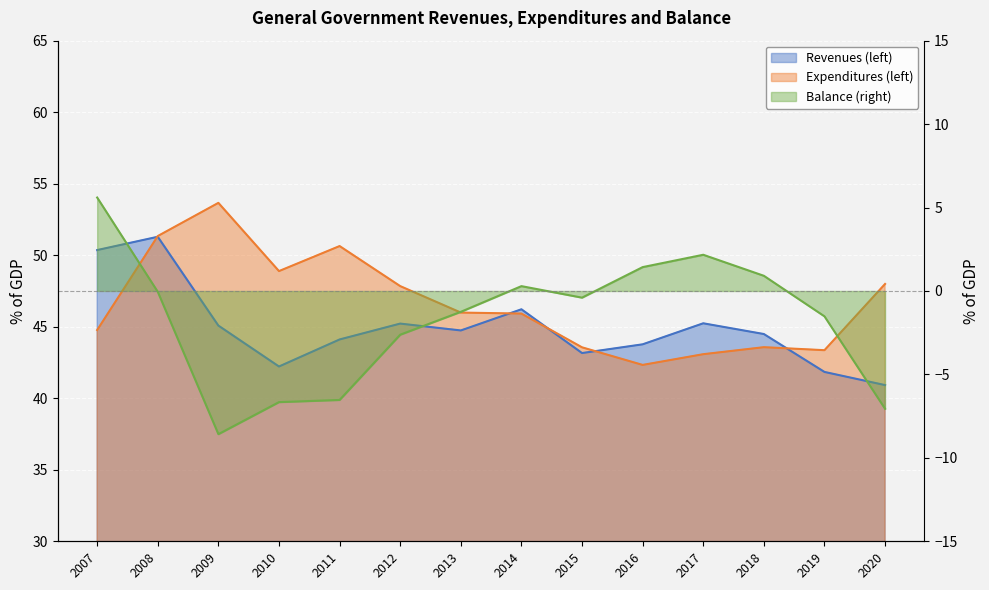

What are all the series names shown in the legend?

Revenues (left), Expenditures (left), Balance (right)